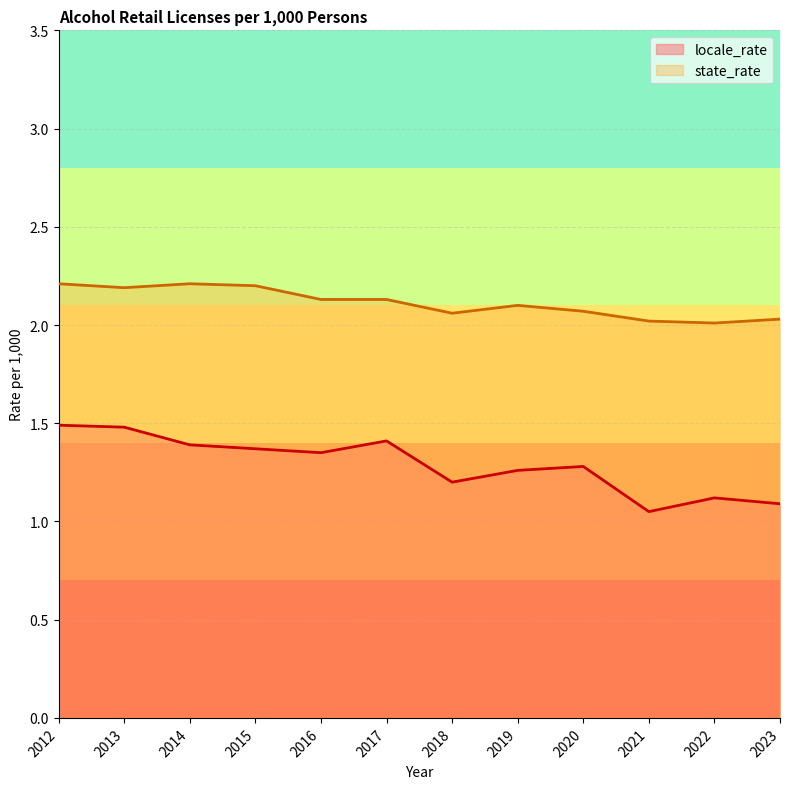

What is the approximate value of locale_rate at 2012?

1.5